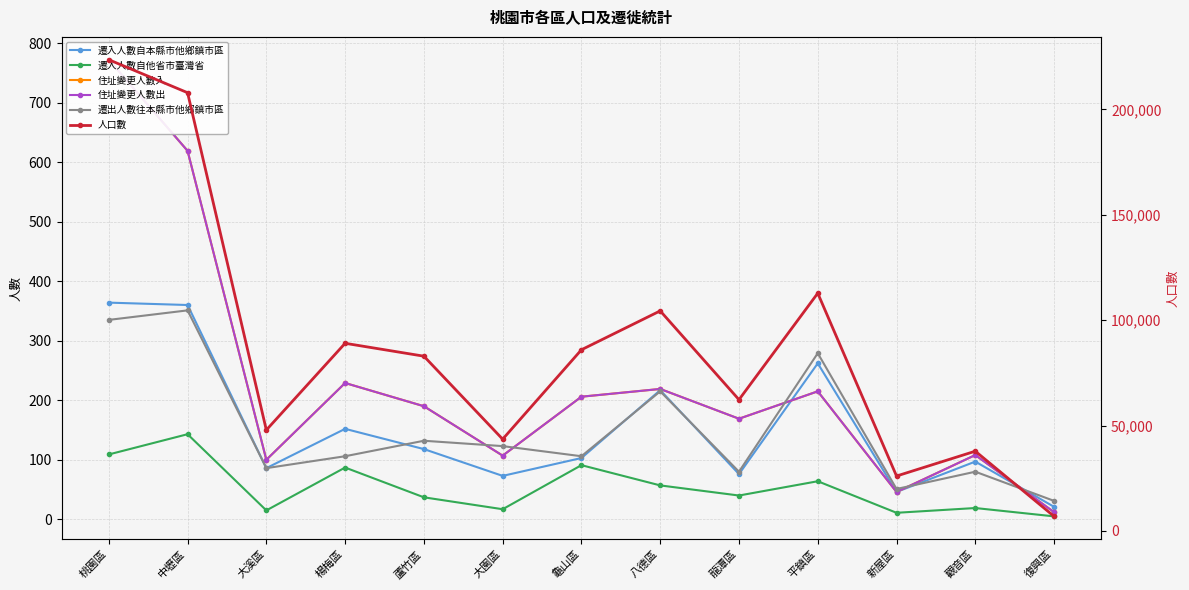

What is the label of the 13th point from the left?

復興區